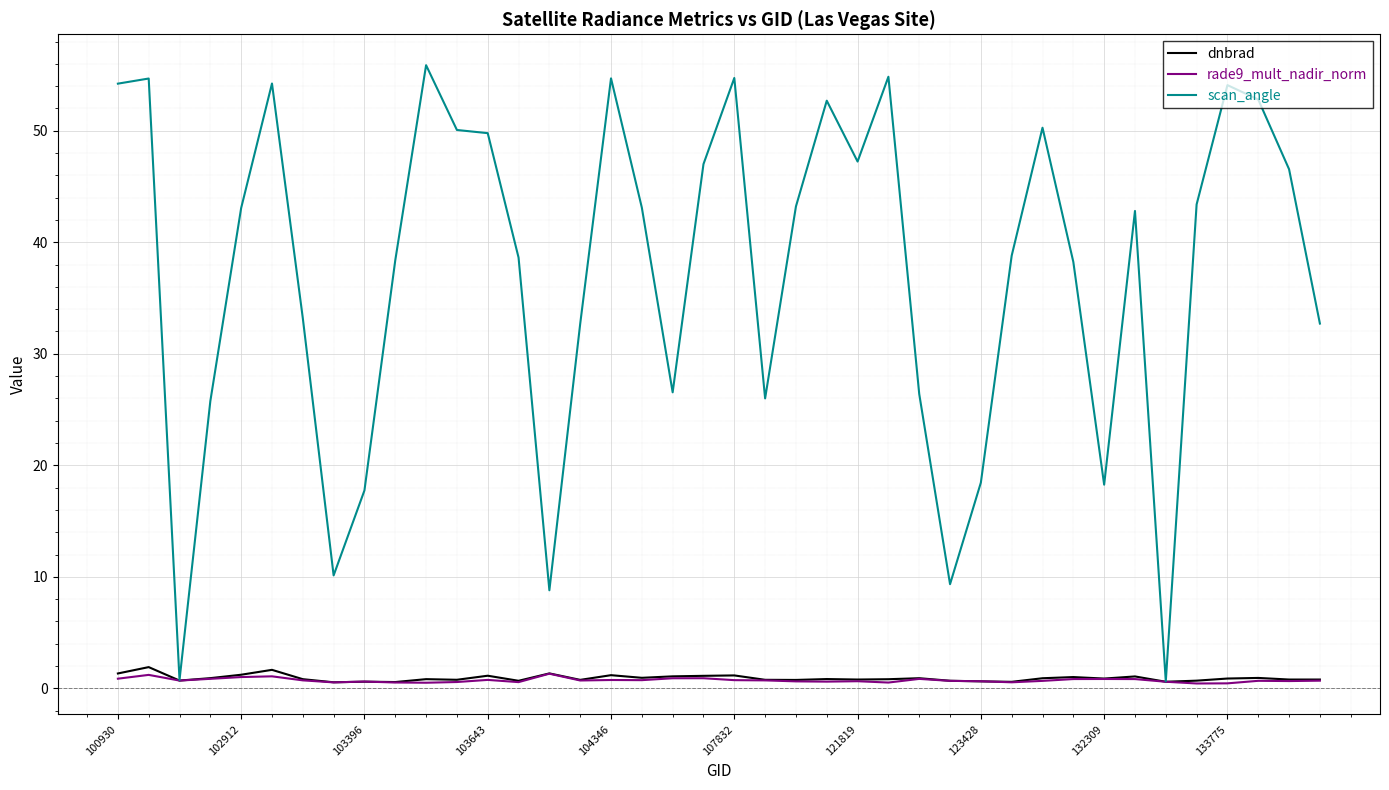

Which series has the largest total across all categories?

scan_angle